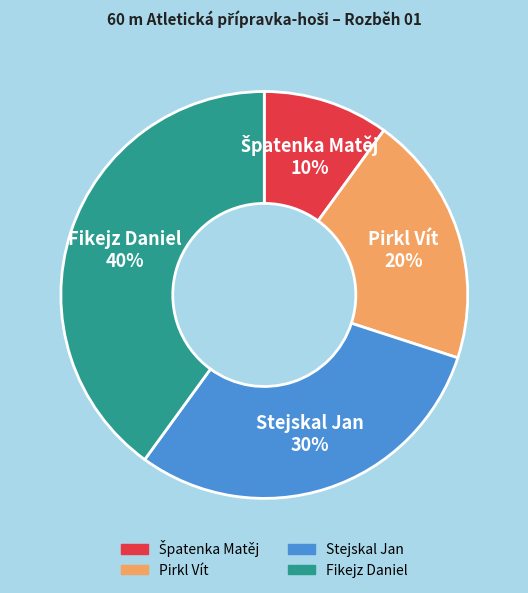

How many segments does this pie chart have?

4